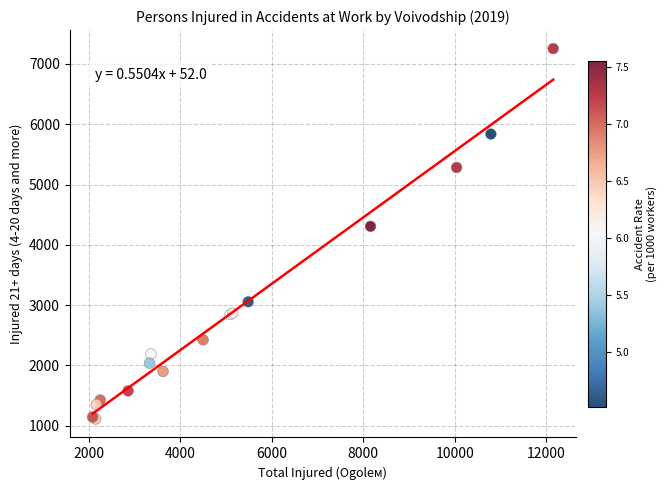

What Y value in the scatter plot is closest to 4184?

4307